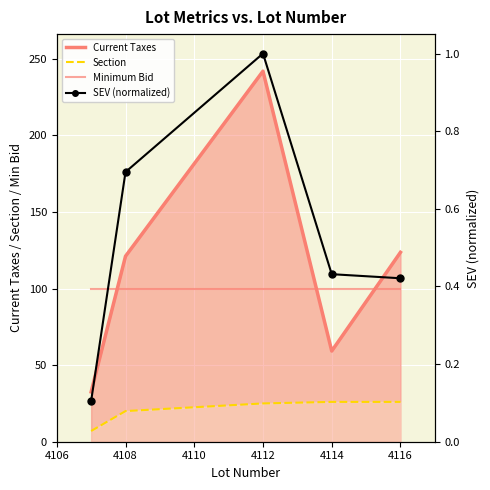

The Current Taxes series shows 392.1 at 4112. True or false?

False